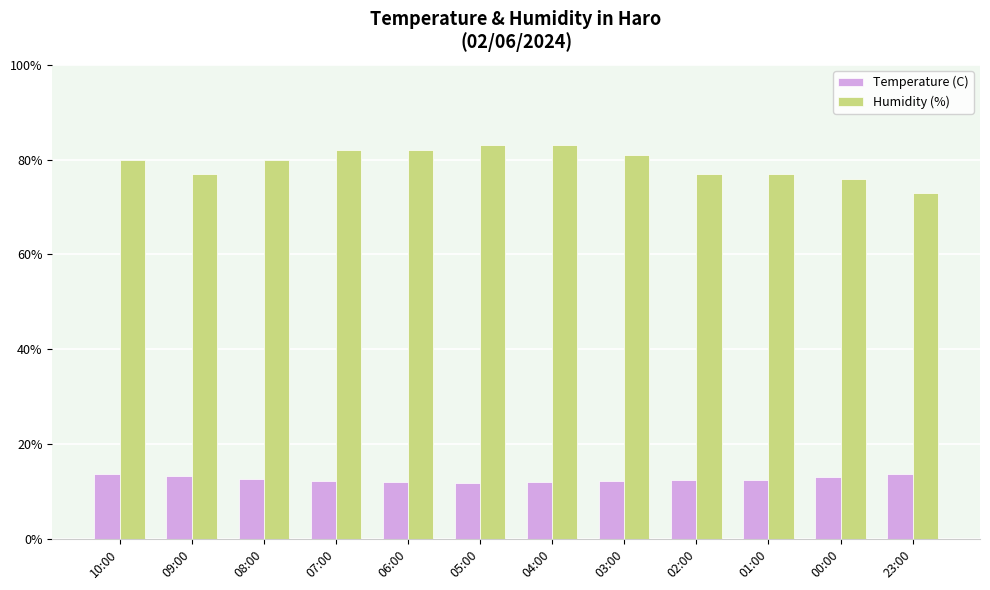

What is the maximum value for Temperature (C)?

13.7